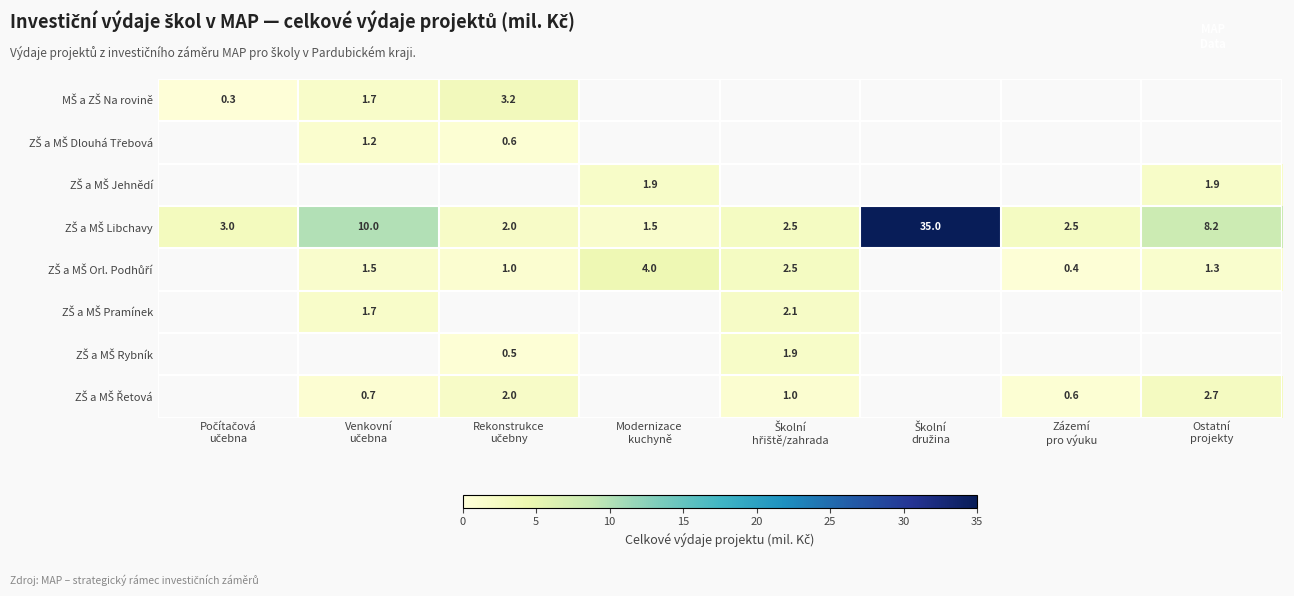

Where is ZŠ a MŠ Pramínek nearest to the value 1?

Venkovní učebna